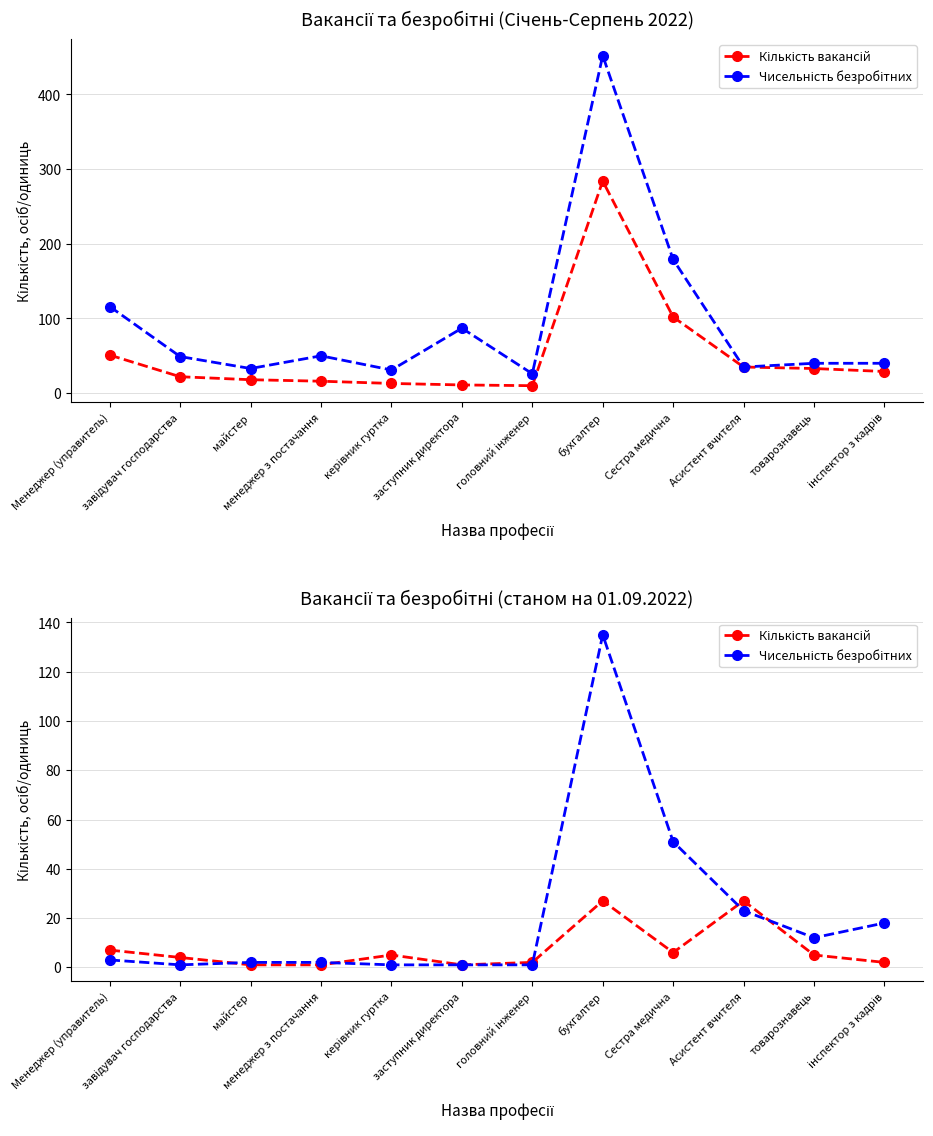

How many data points in Кількість вакансій are above 5?

4